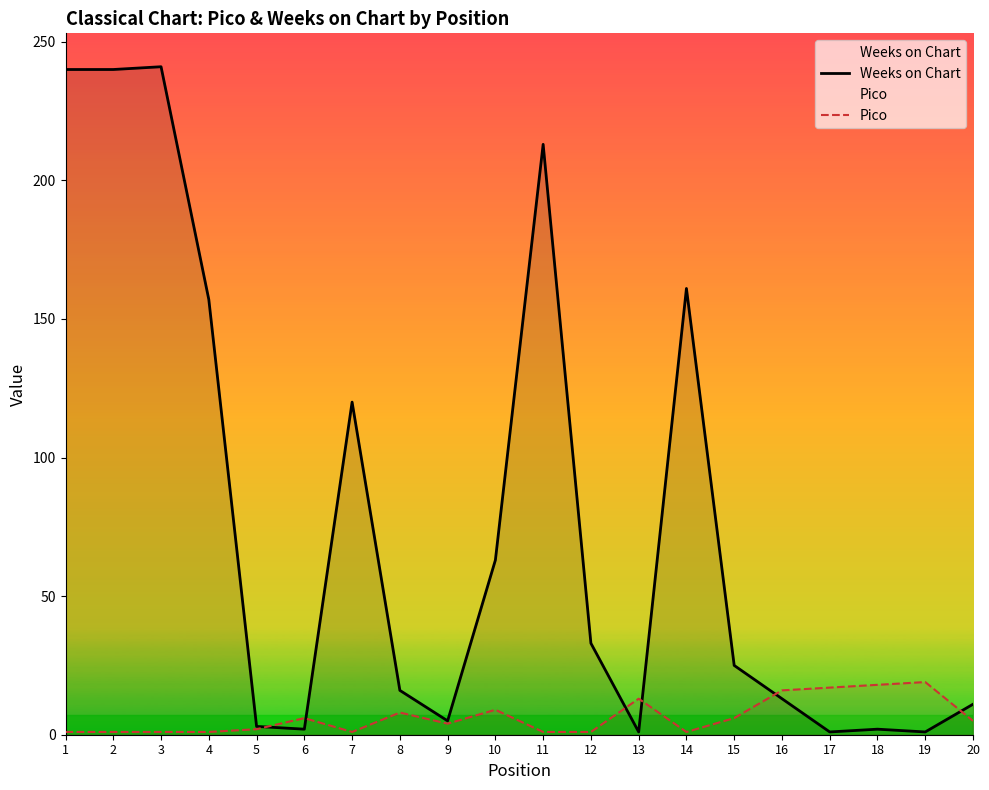

True or false: Pico has more than 2 points higher than both neighbors.

True